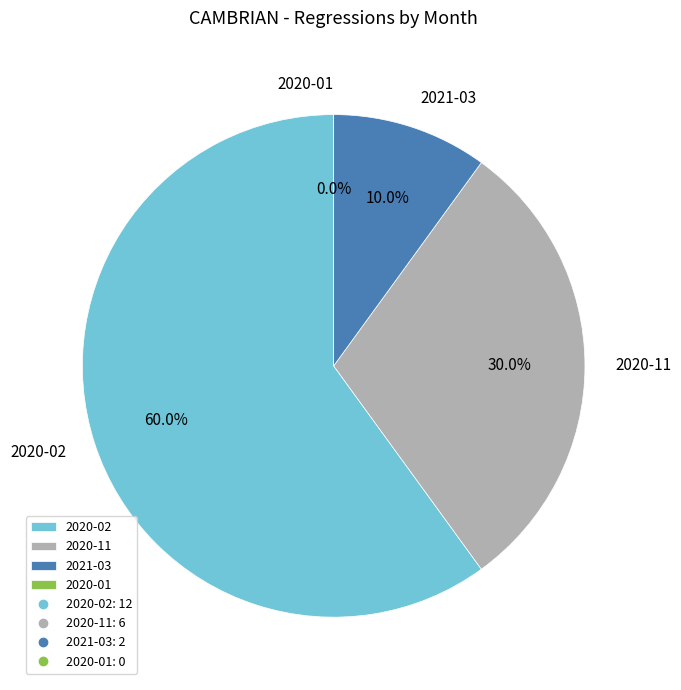

What is the smallest slice in the pie chart?

2020-01